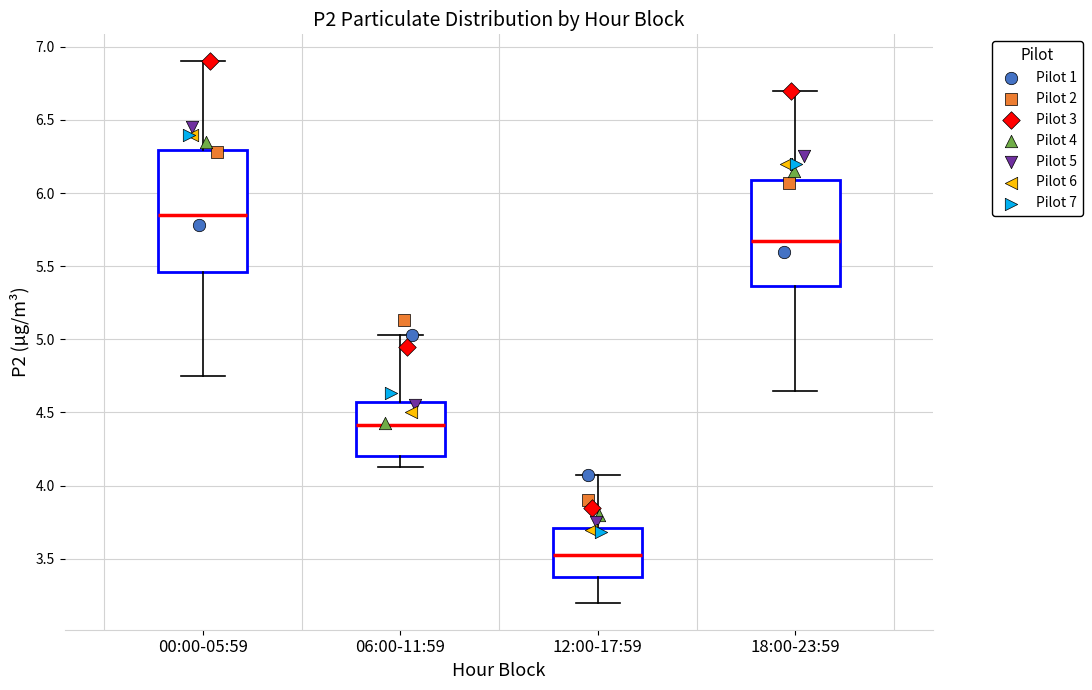

Where is the upper edge of the box for 06:00-11:59 on the y-axis? The values are not printed on the chart, so give them approximately, as read against the axis.

4.55